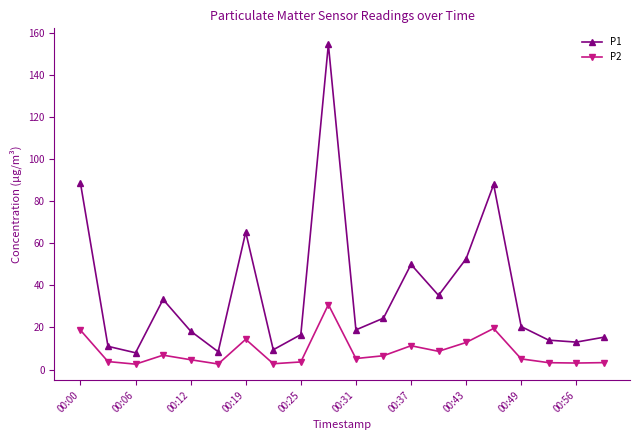

How many categories are shown in the chart?

20